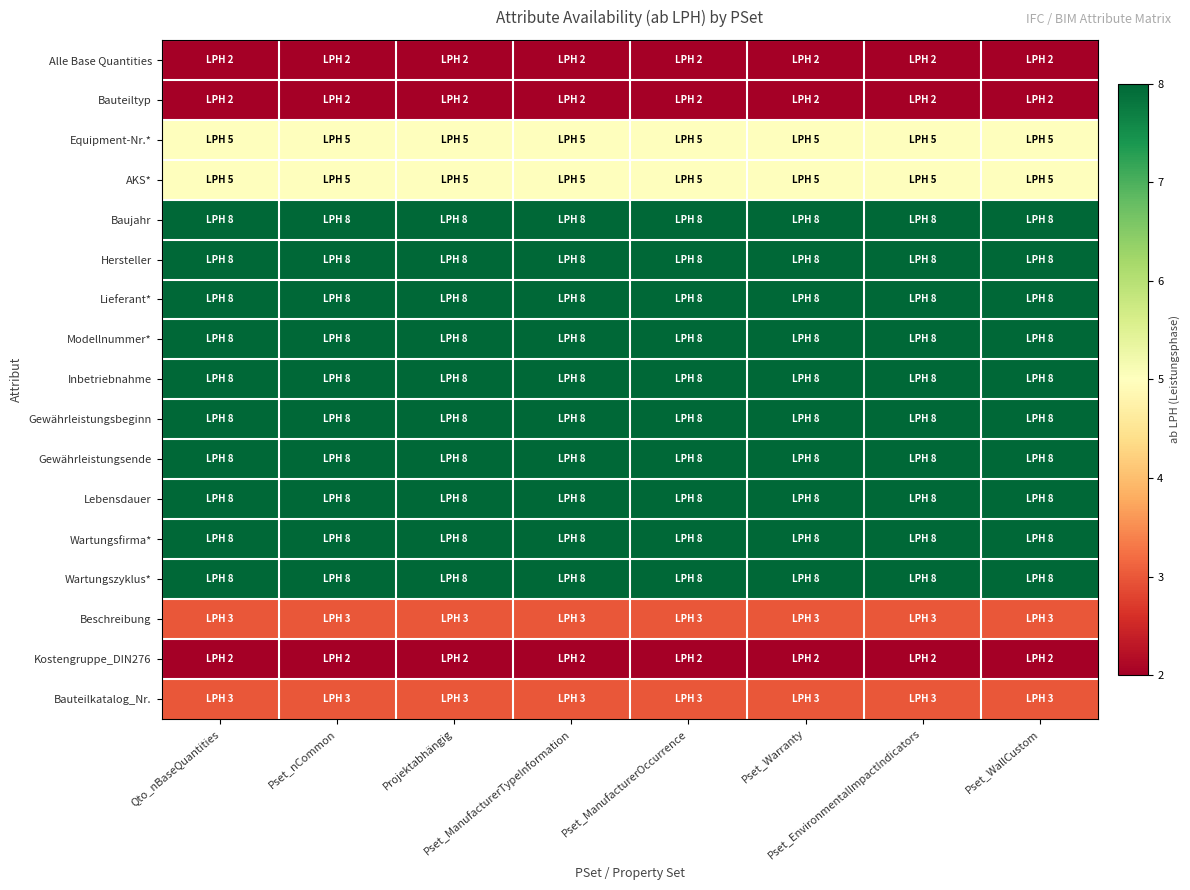

Rank the series at Pset_Warranty from highest to lowest value.

Baujahr, Hersteller, Lieferant*, Modellnummer*, Inbetriebnahme, Gewährleistungsbeginn, Gewährleistungsende, Lebensdauer, Wartungsfirma*, Wartungszyklus*, Equipment-Nr.*, AKS*, Beschreibung, Bauteilkatalog_Nr., Alle Base Quantities, Bauteiltyp, Kostengruppe_DIN276